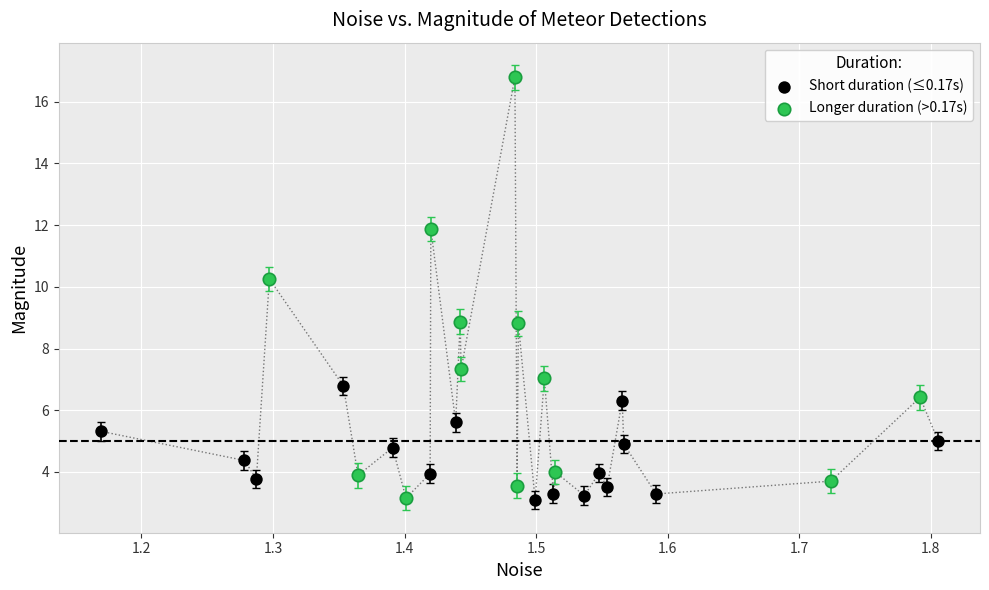

What are all the series names shown in the legend?

Short duration (≤0.17s), Longer duration (>0.17s)